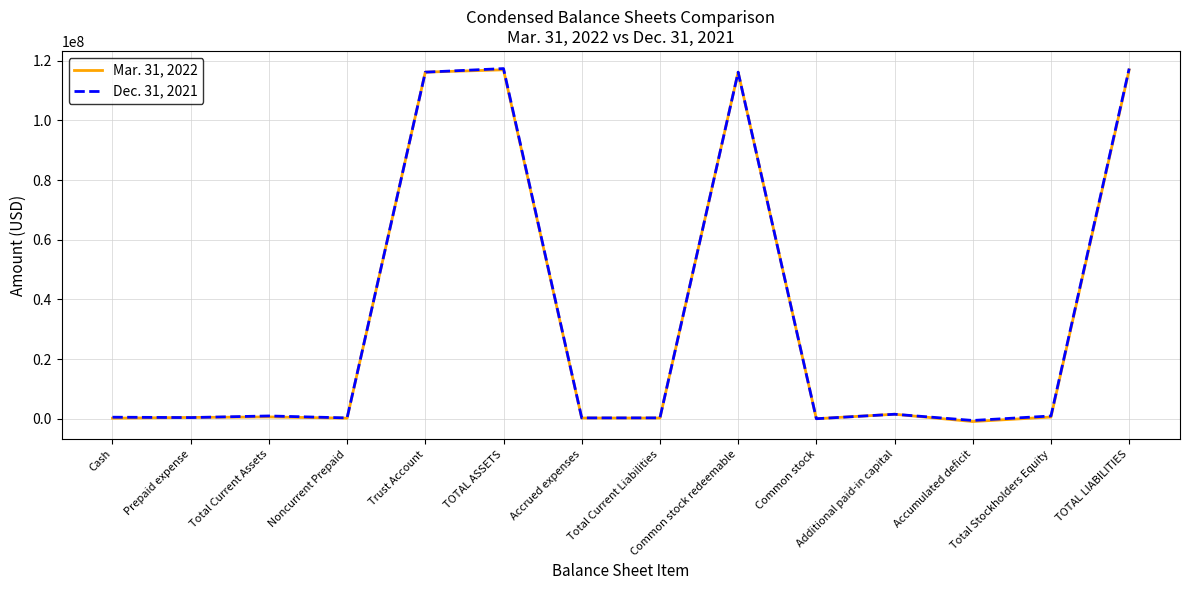

How many lines are shown in the chart?

2